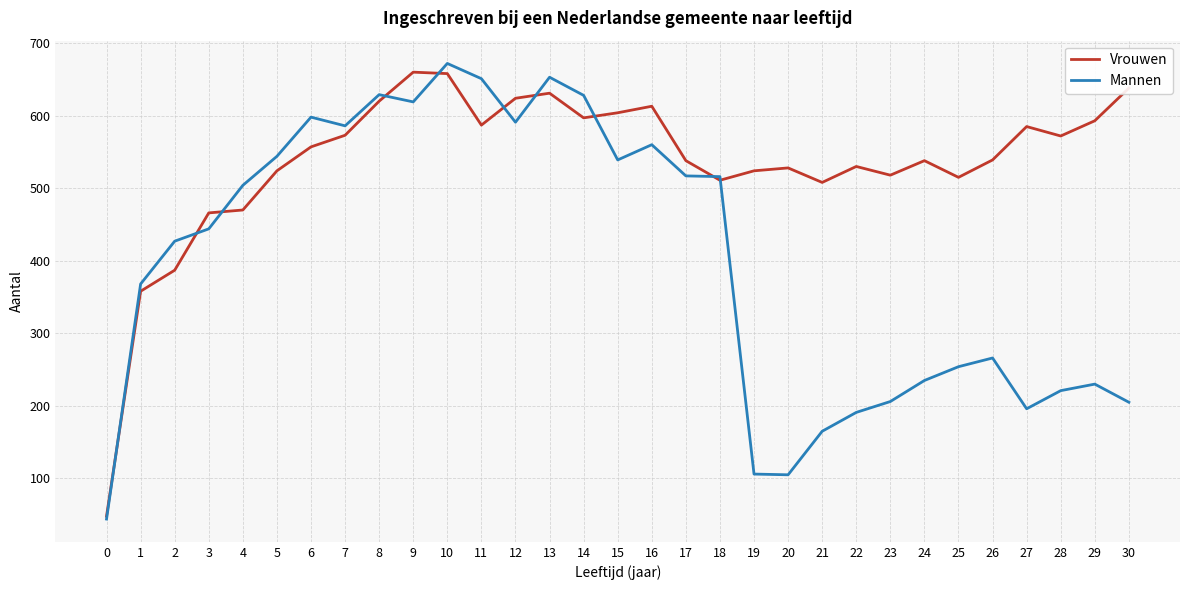

What is the total value across all series at 9?

1279